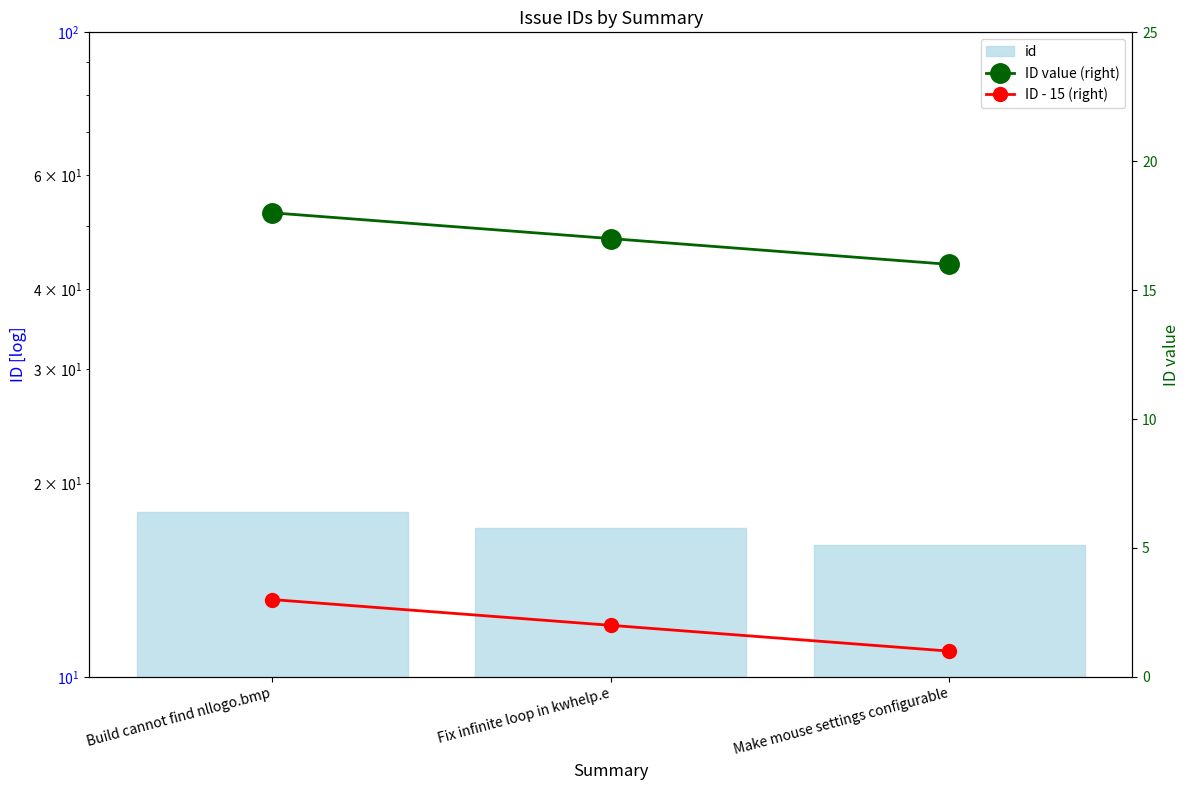

Count the number of categories in the chart.

3